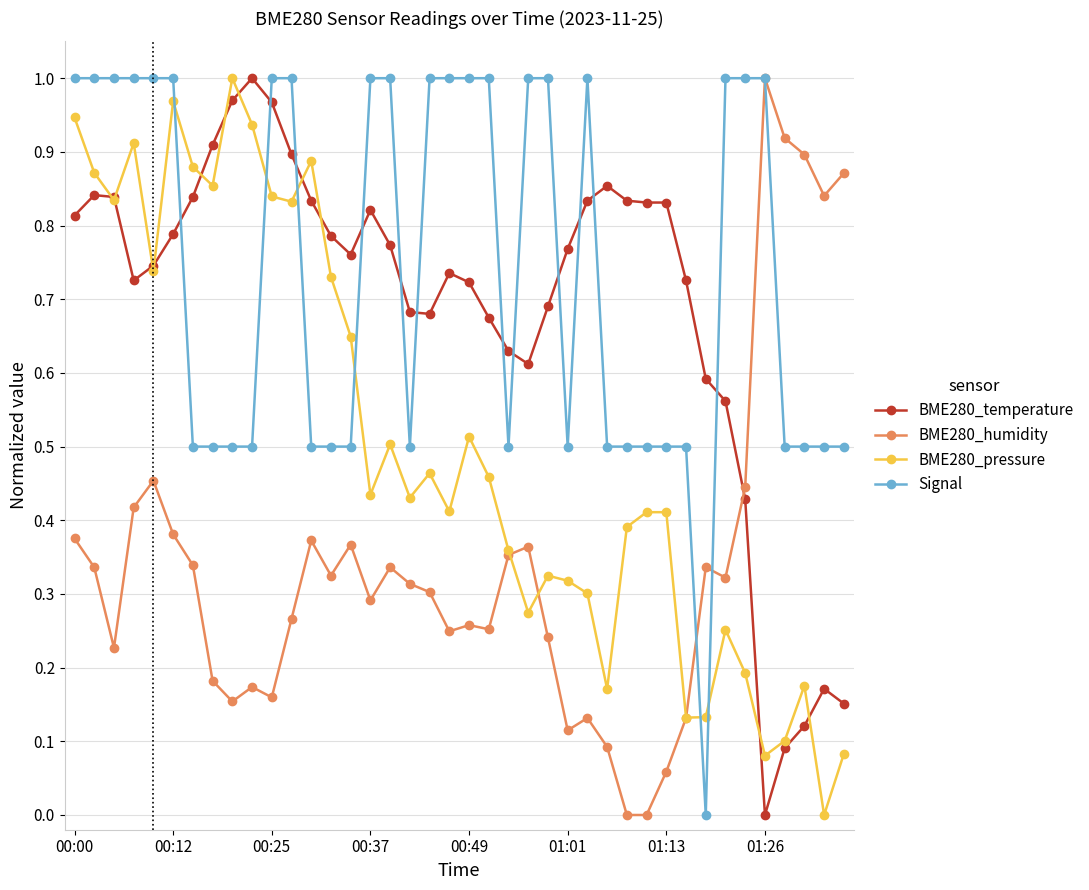

Which series has the largest total across all categories?

Signal